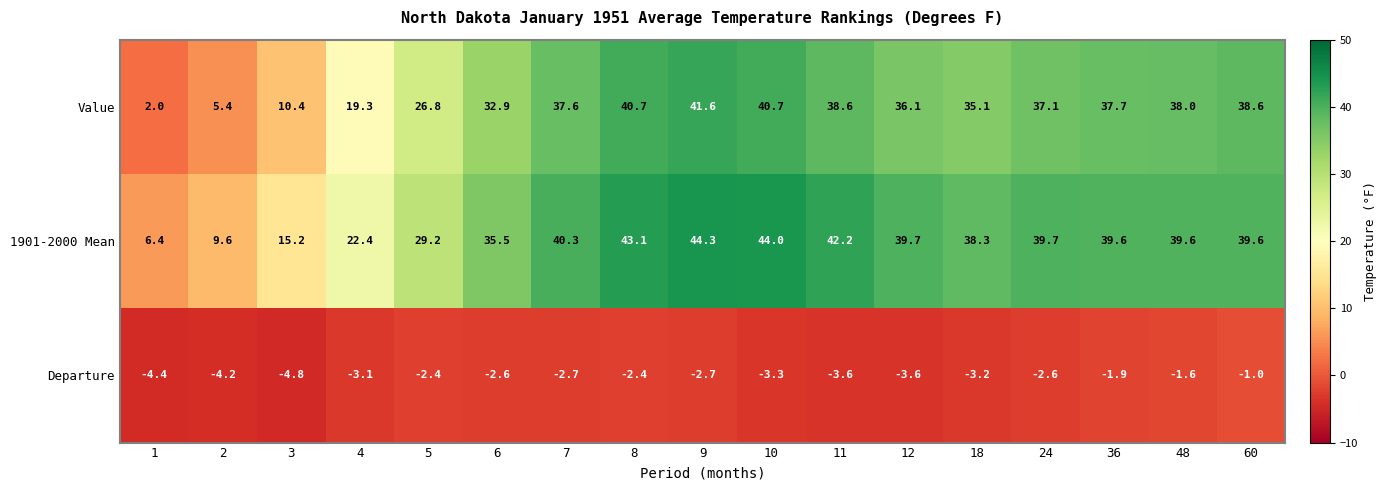

How many values in the 1901-2000 Mean series are below 39?

7